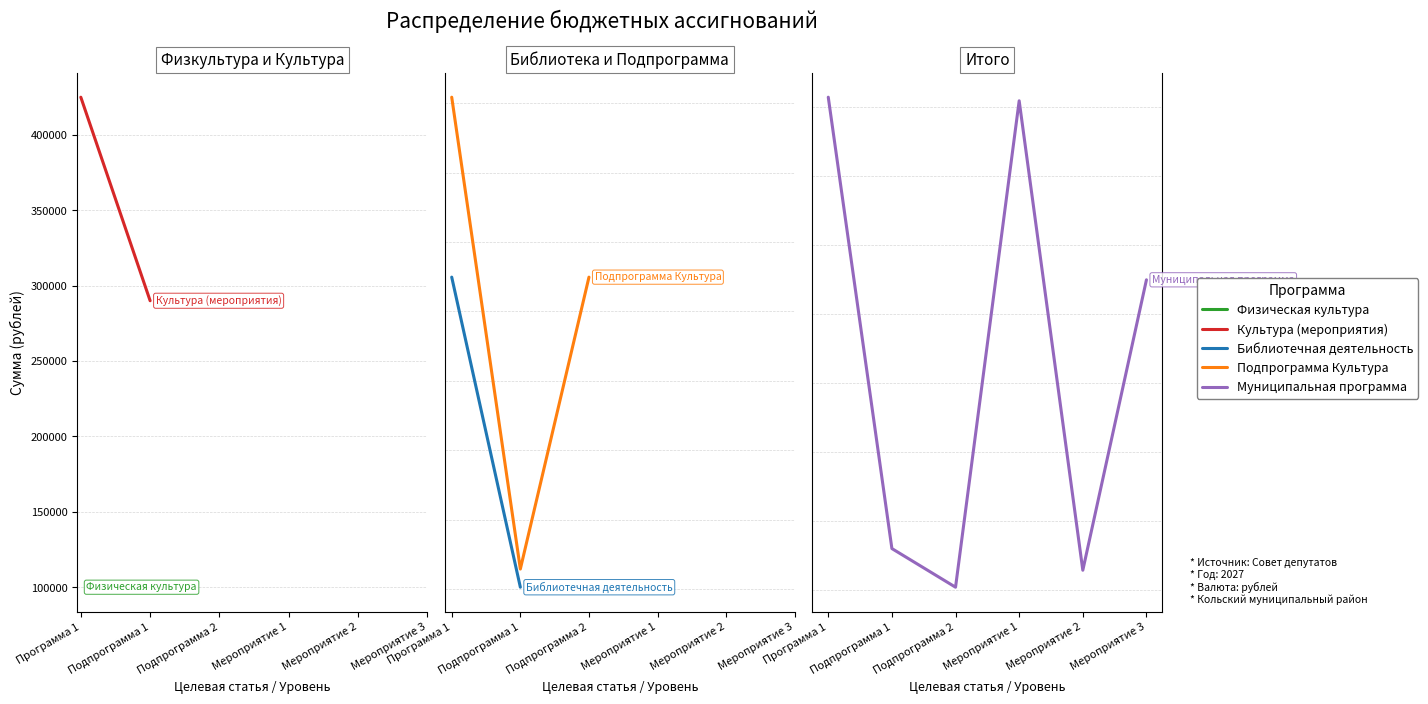

Does the chart have visible grid lines?

Yes